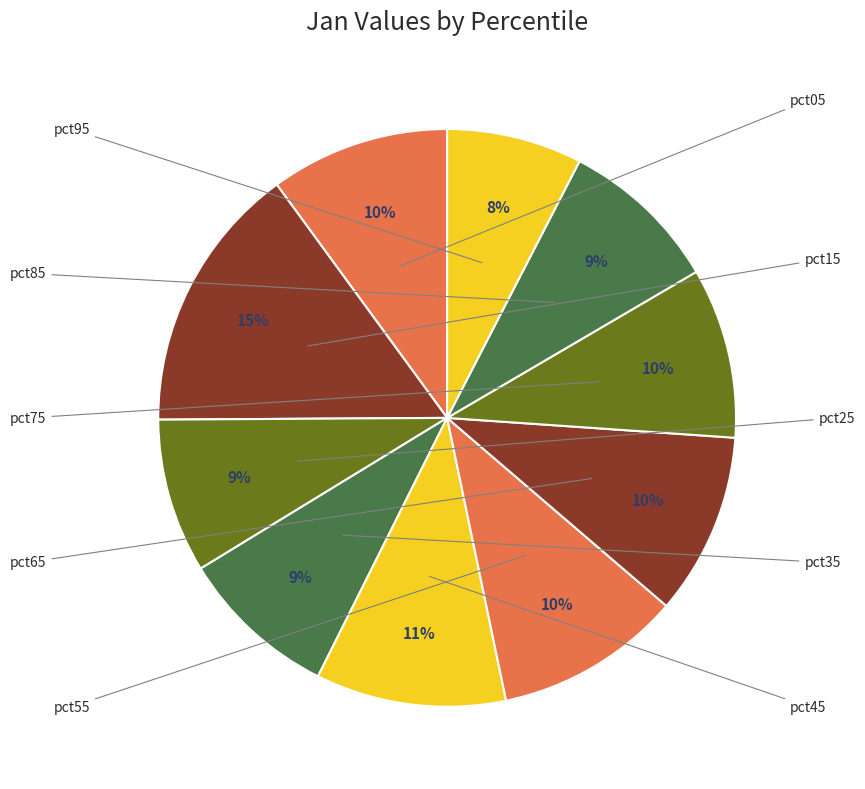

Is there a majority slice in this chart?

No